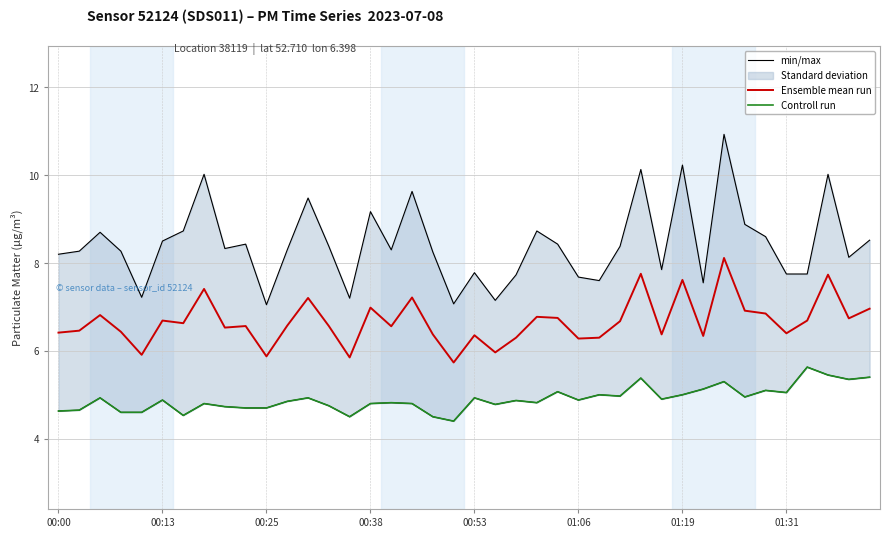

How many data points in min/max are less than 8?

13